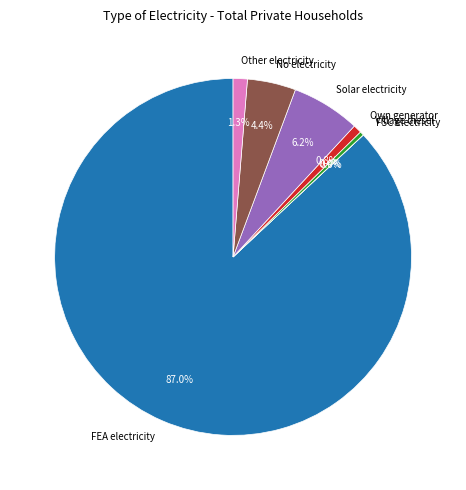

Is it true that Village diesel is 0% of the pie?

True